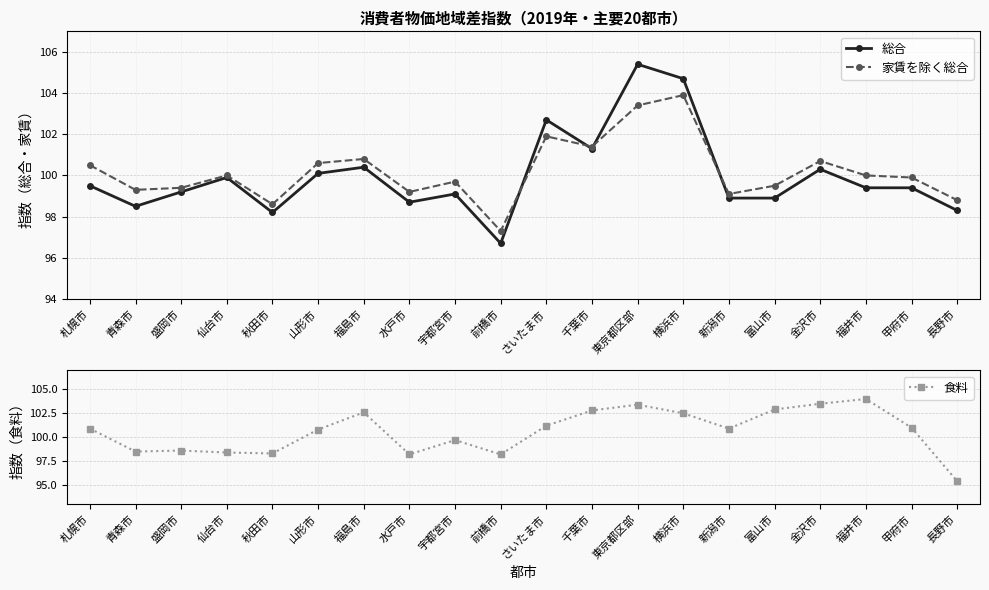

What is the label of the 13th point from the left?

東京都区部